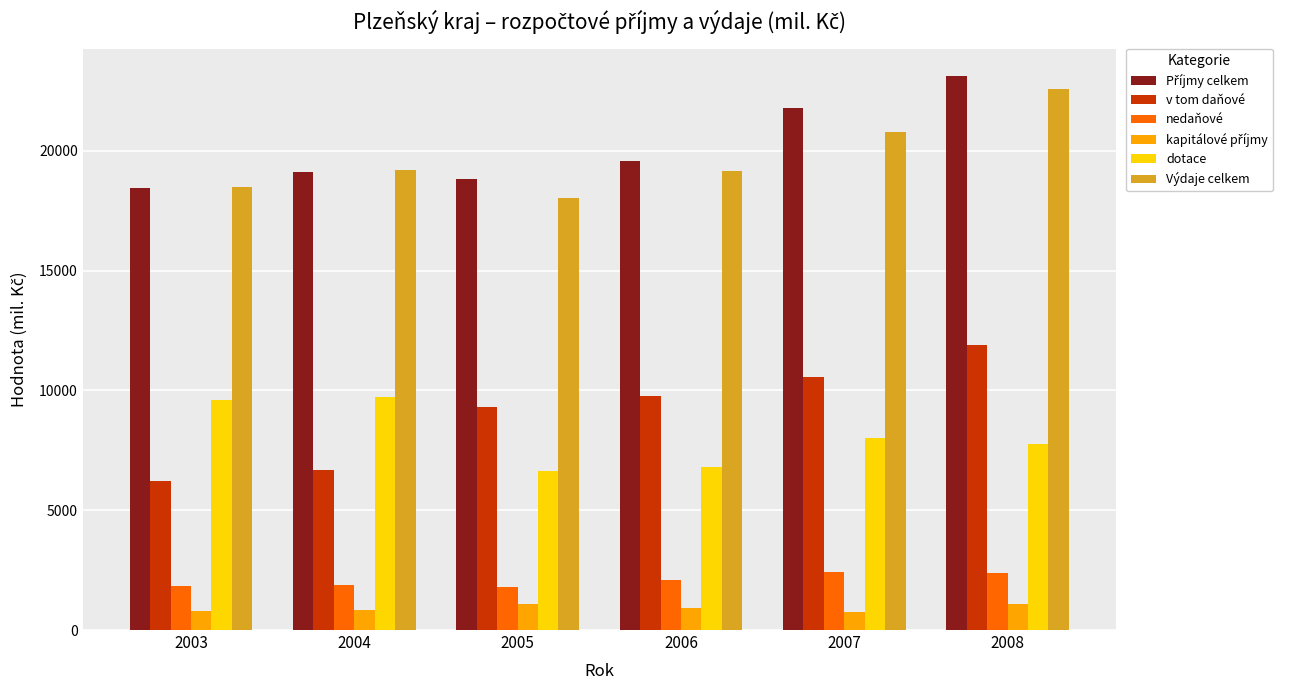

Is it true that Výdaje celkem equals 18038.3 at 2005?

True